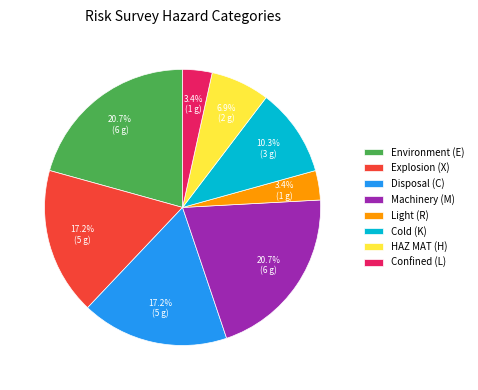

How much of the chart is everything except Cold (K)?

89.7%